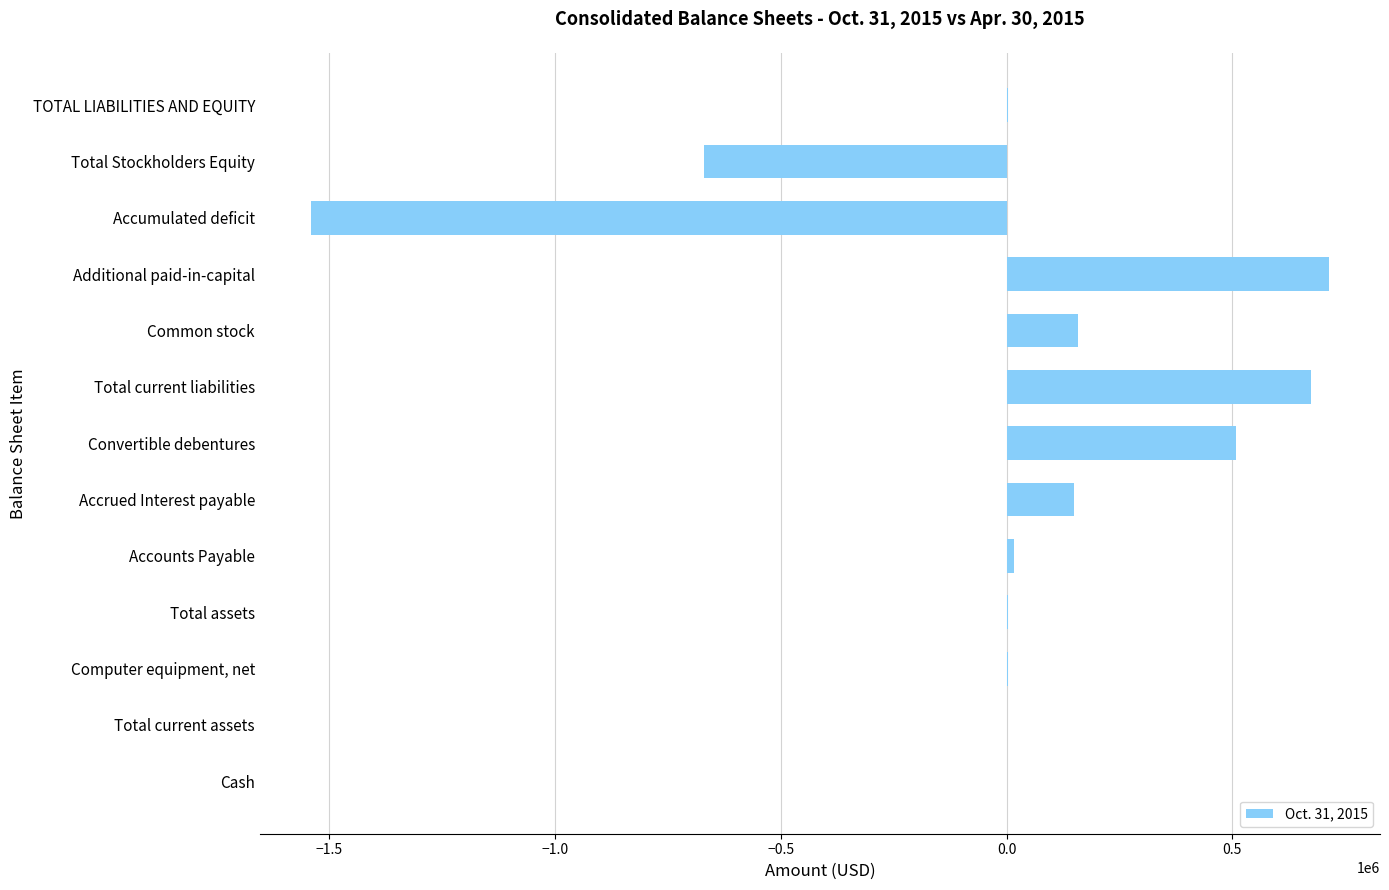

How many series are shown in this chart?

1